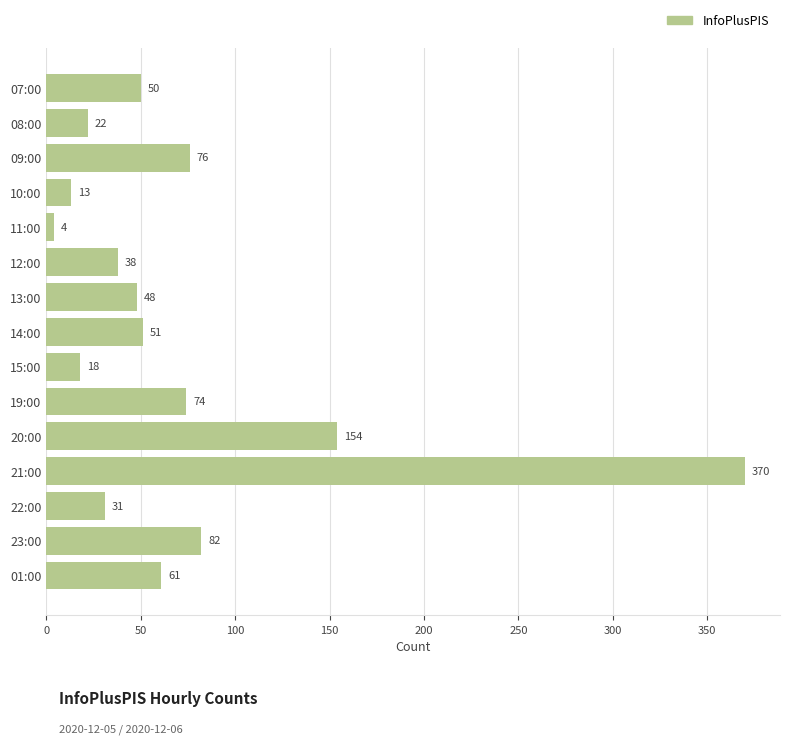

At which label is the value closest to 187?

20:00